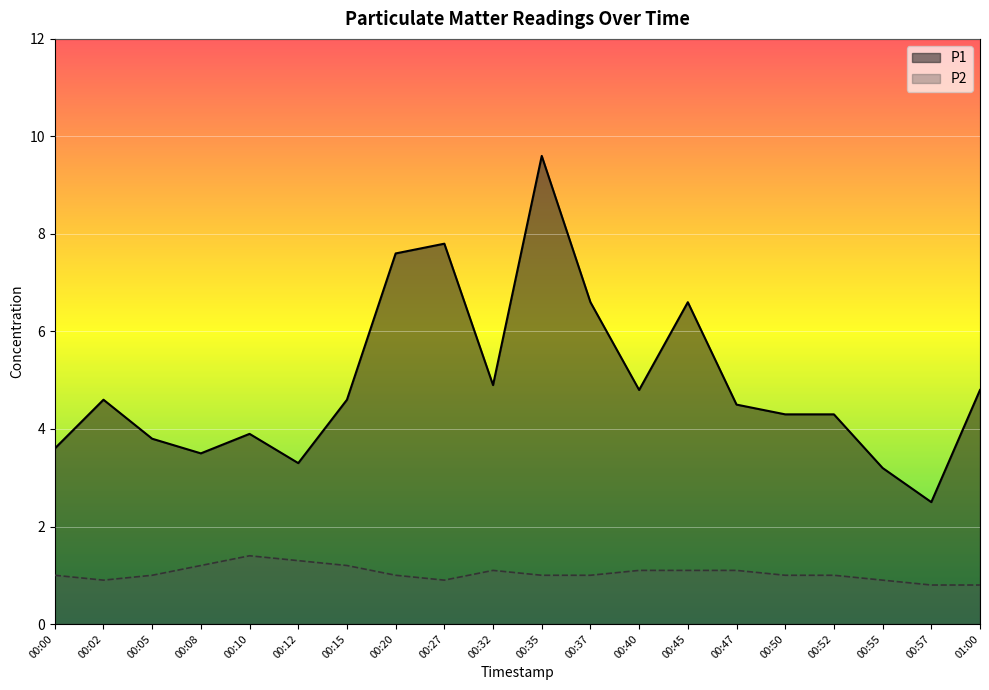

What is the sum of the P1 values at 00:15 and 00:57?

7.1